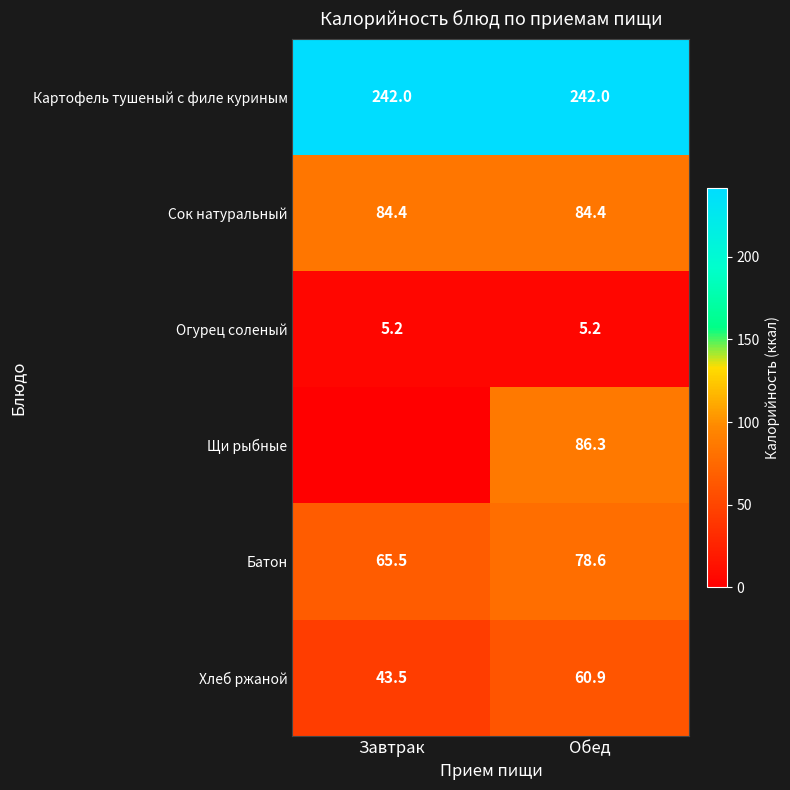

What is the maximum value shown in the chart?

242.0